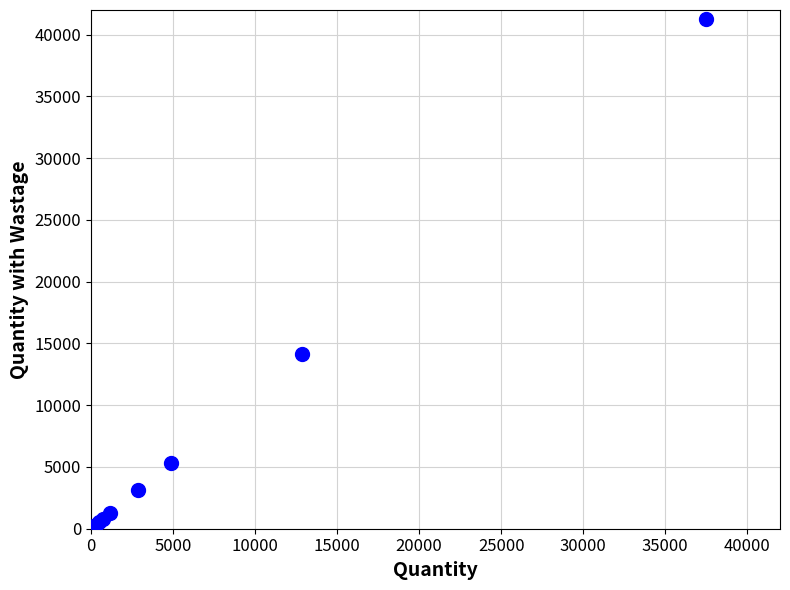

What Y value in the scatter plot is closest to 20617?

14108.7